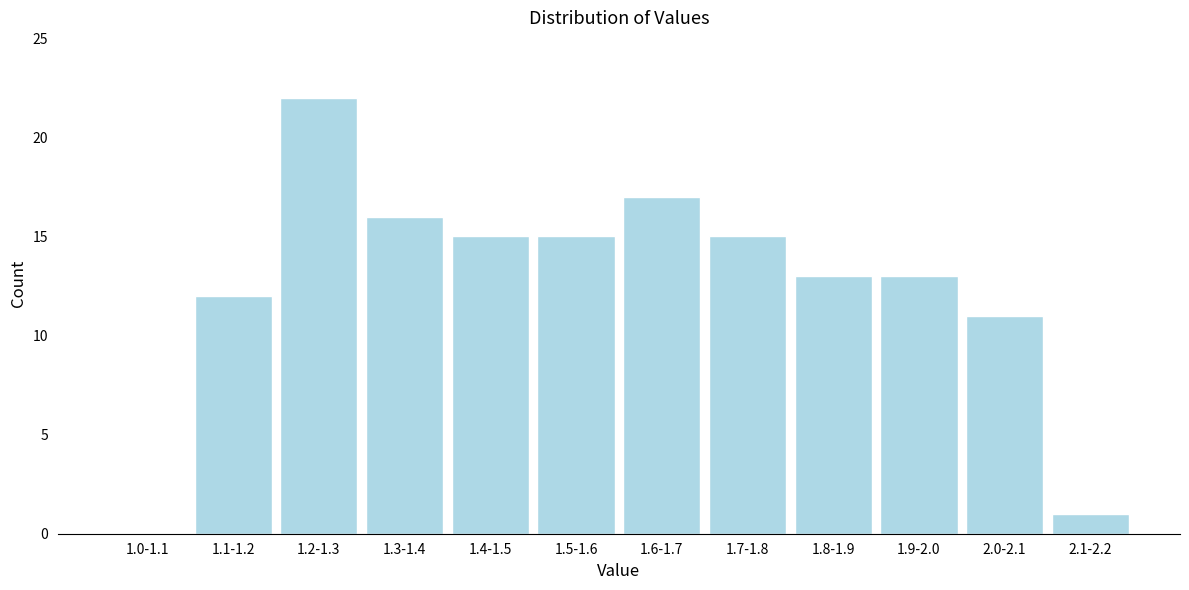

Reading left to right, list all the values displayed in this chart.

1.0-1.1=0	1.1-1.2=12	1.2-1.3=22	1.3-1.4=16	1.4-1.5=15	1.5-1.6=15	1.6-1.7=17	1.7-1.8=15	1.8-1.9=13	1.9-2.0=13	2.0-2.1=11	2.1-2.2=1